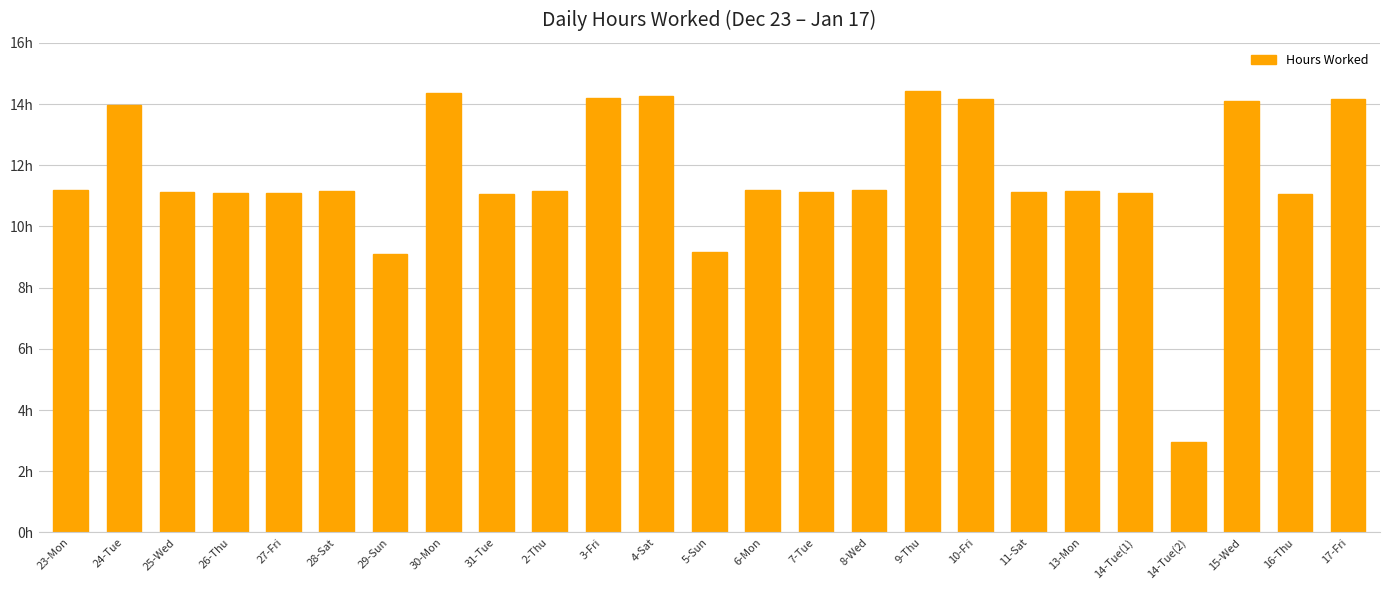

Which label corresponds to the smallest value in the chart?

14-Tue(2)